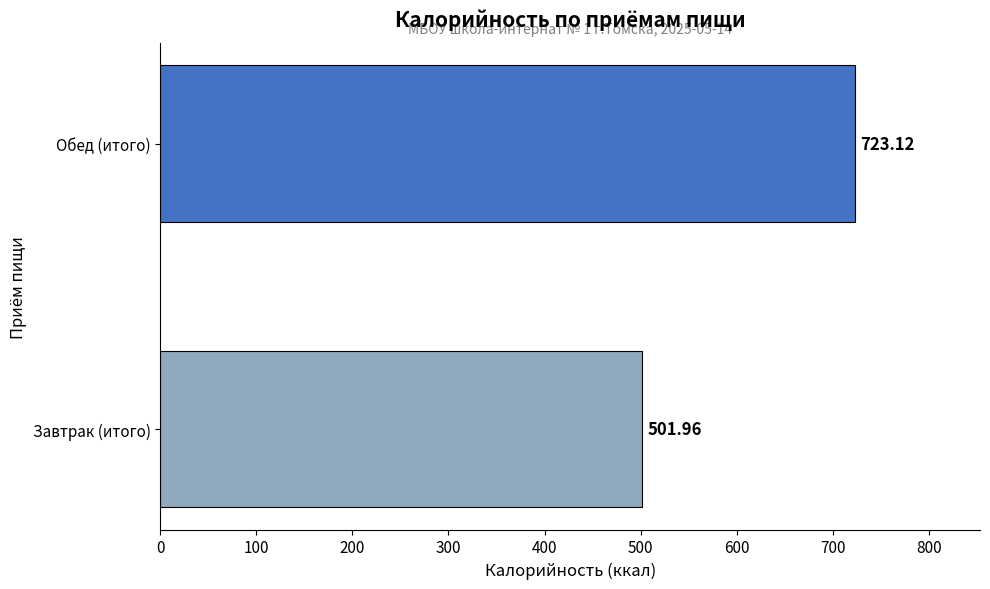

How many series are shown in this chart?

1